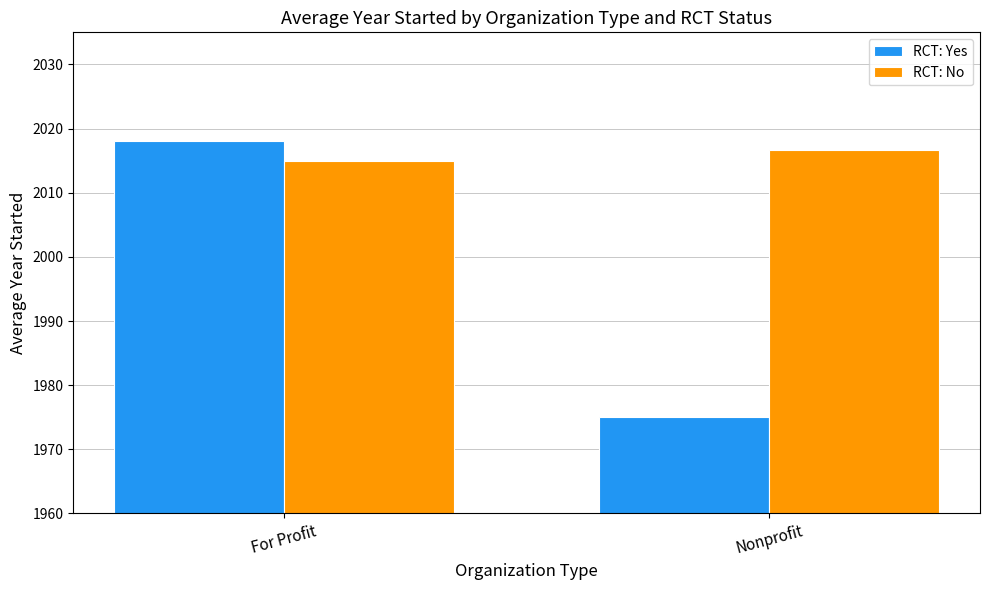

How many groups of bars are there?

2